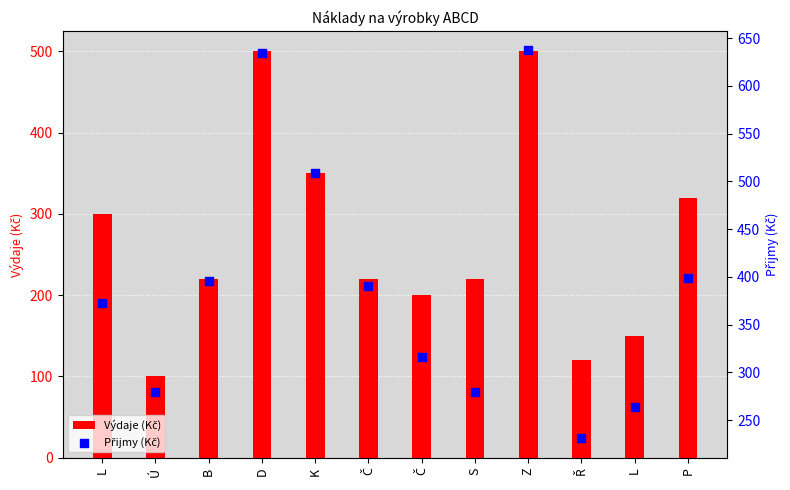

Which series contains the lowest Y value?

Výdaje (Kč)